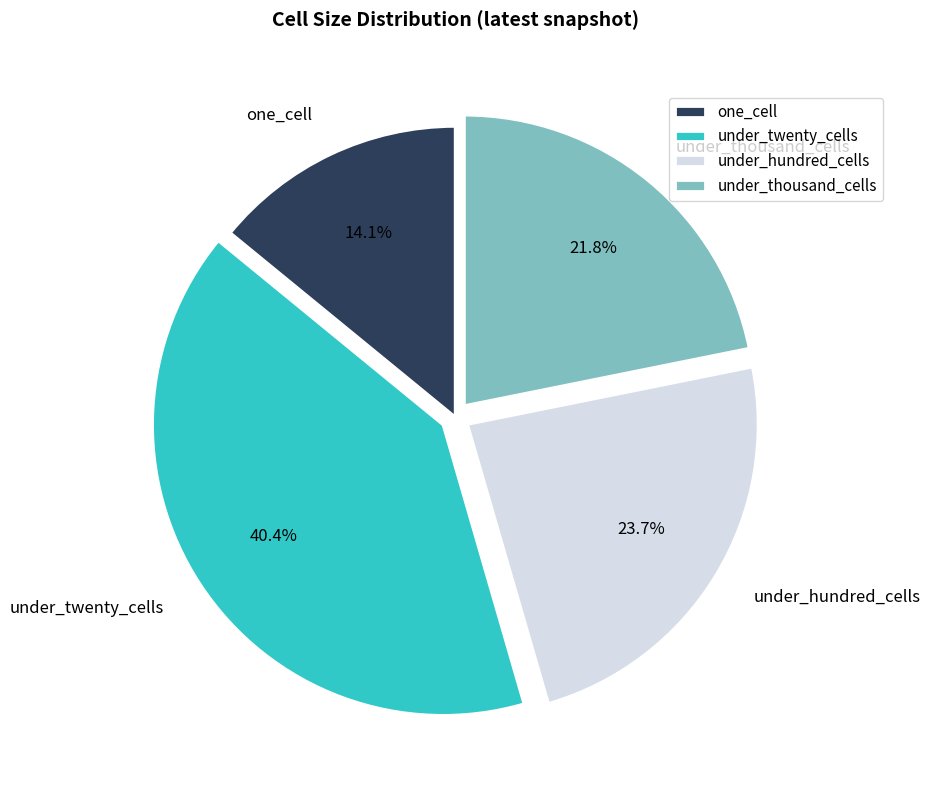

Is it true that under_hundred_cells is 24% of the pie?

True